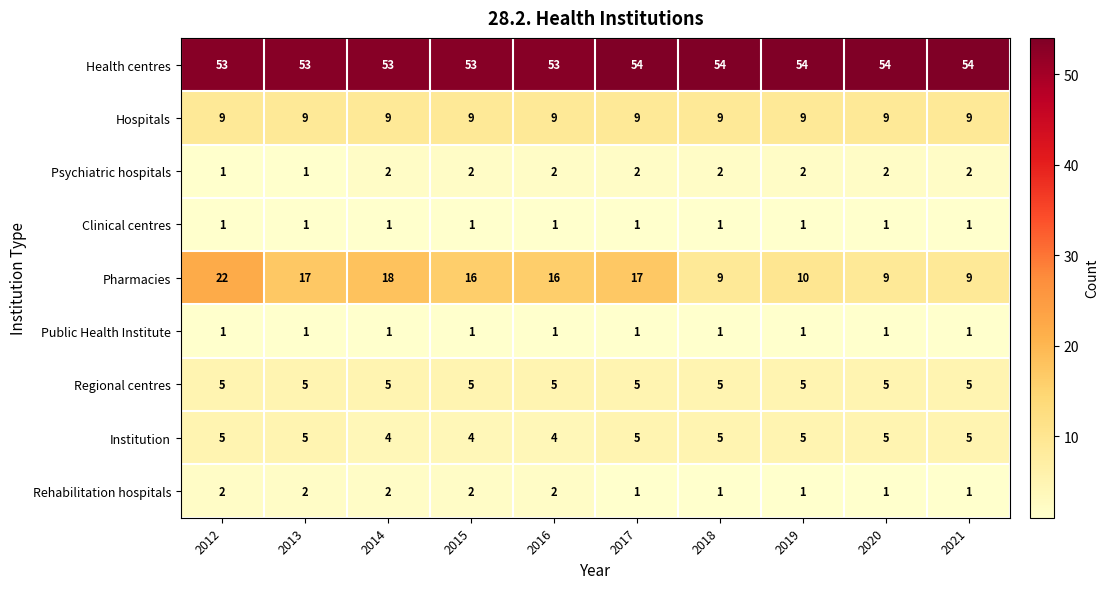

Which series has the largest total across all categories?

Health centres